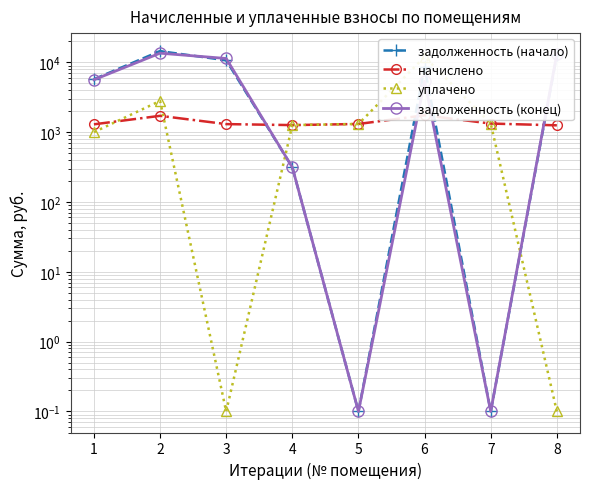

Which category has the highest value in the начислено series?

6